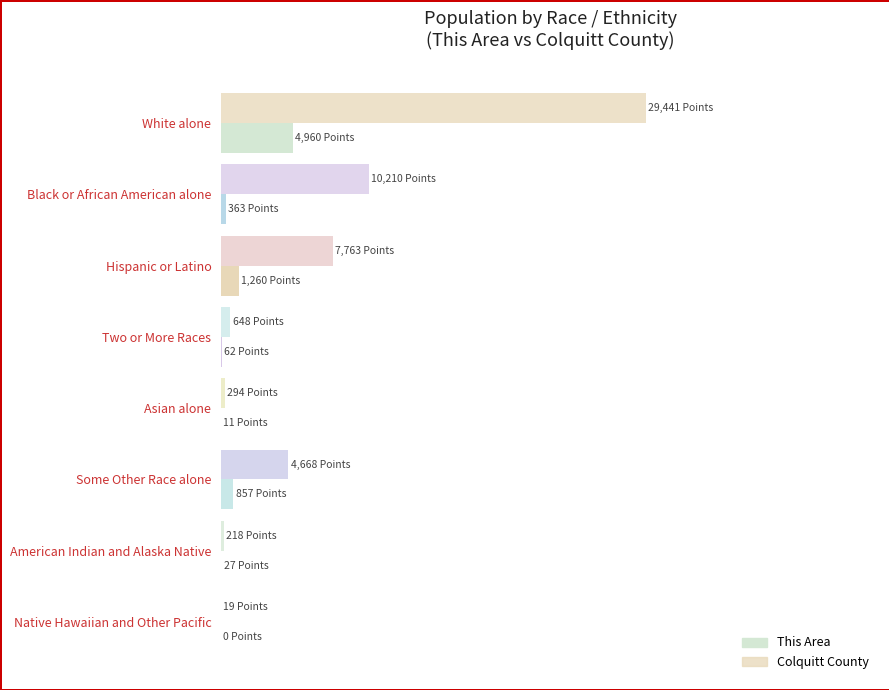

What is the maximum value for Colquitt County?

1.0